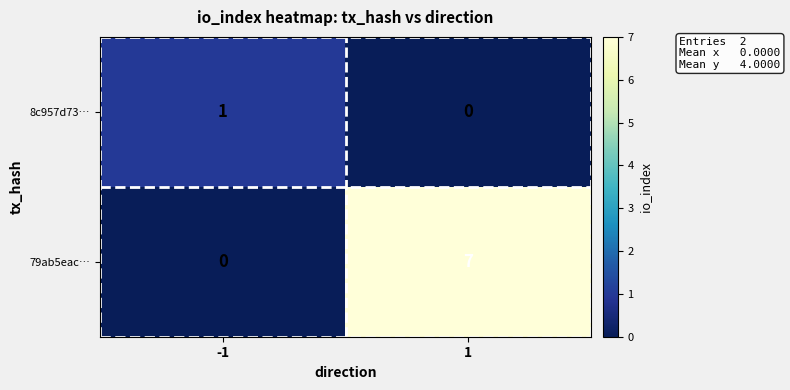

What is the sum of the 79ab5eac… values at -1 and 1?

7